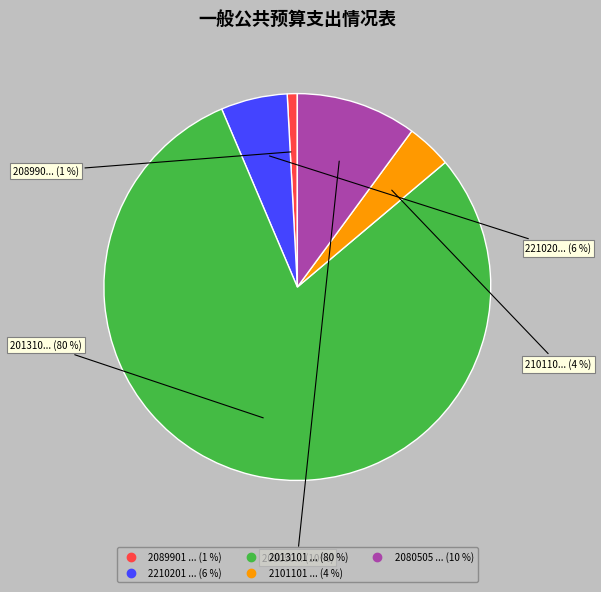

To the nearest percent, what is the average slice percentage?

20%